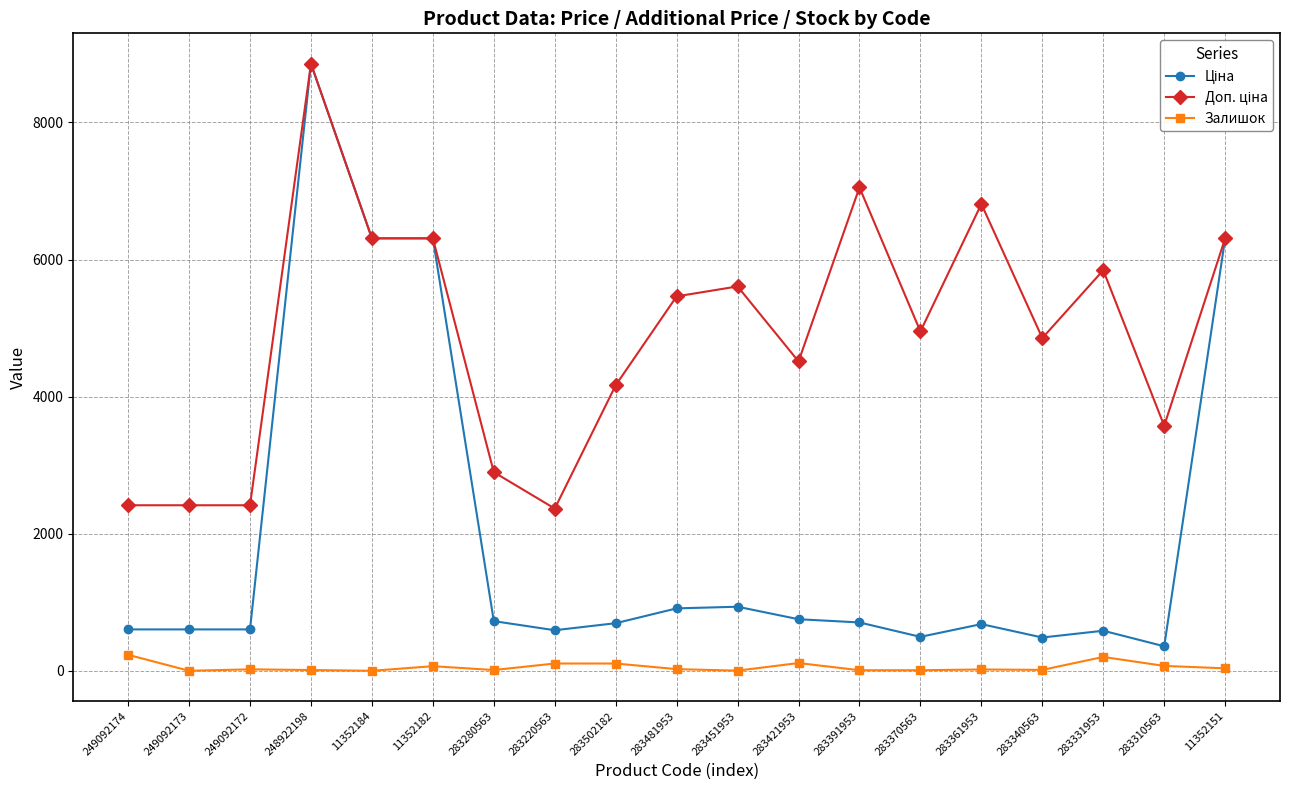

Does the chart display data point markers on the line(s)?

Yes